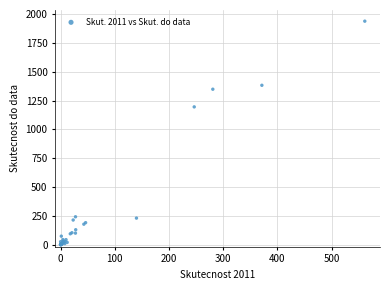

What Y value in the scatter plot is closest to 970?

1195.5